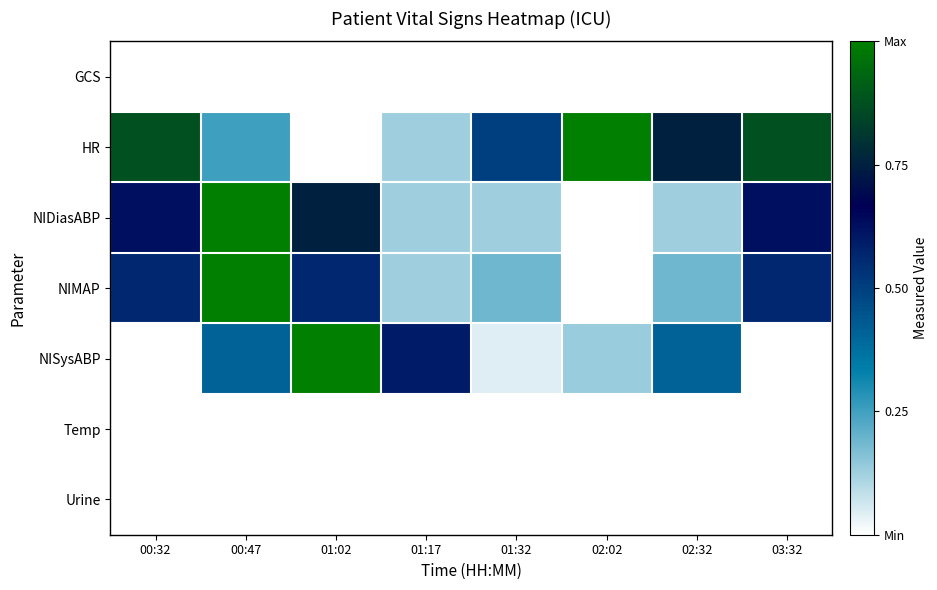

What is the difference between the second highest and minimum values in the HR series?

0.9